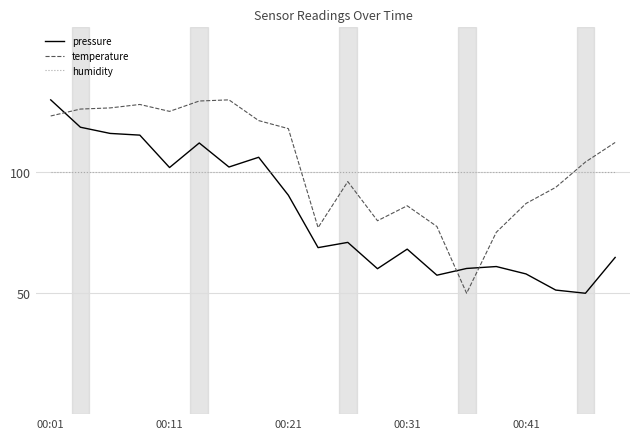

Which series has the largest total across all categories?

temperature